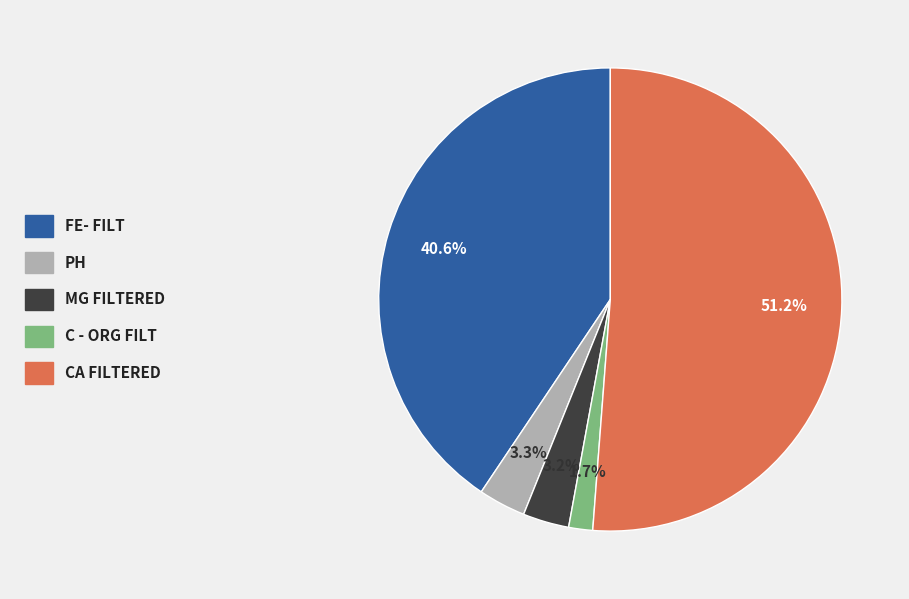

Does any single category account for the majority?

Yes